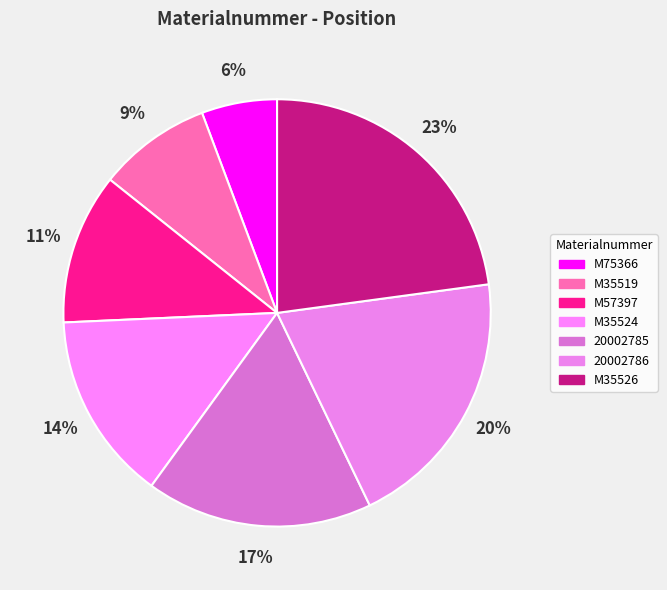

The M35526 slice represents 23% of the pie. True or false?

True